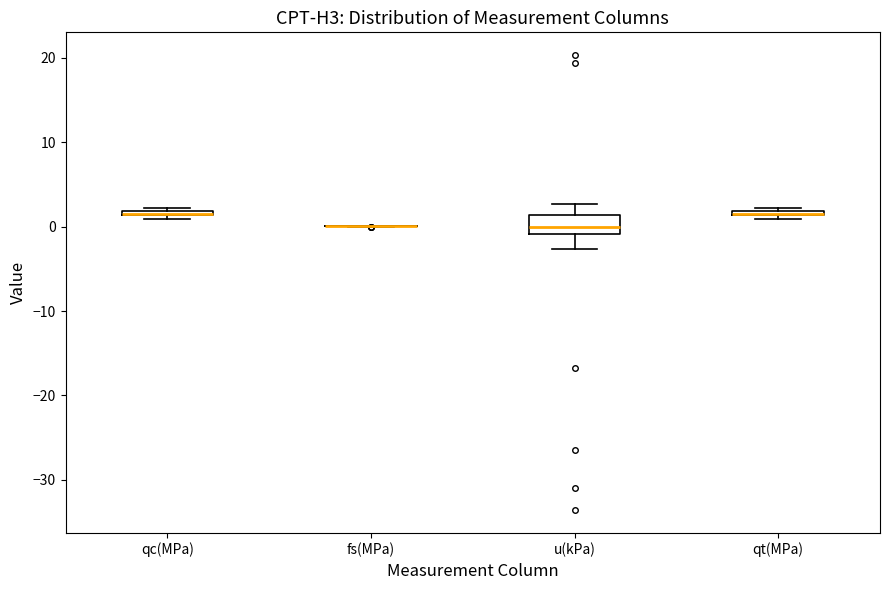

Which box is the tallest, from its lower edge to its upper edge?

u(kPa)